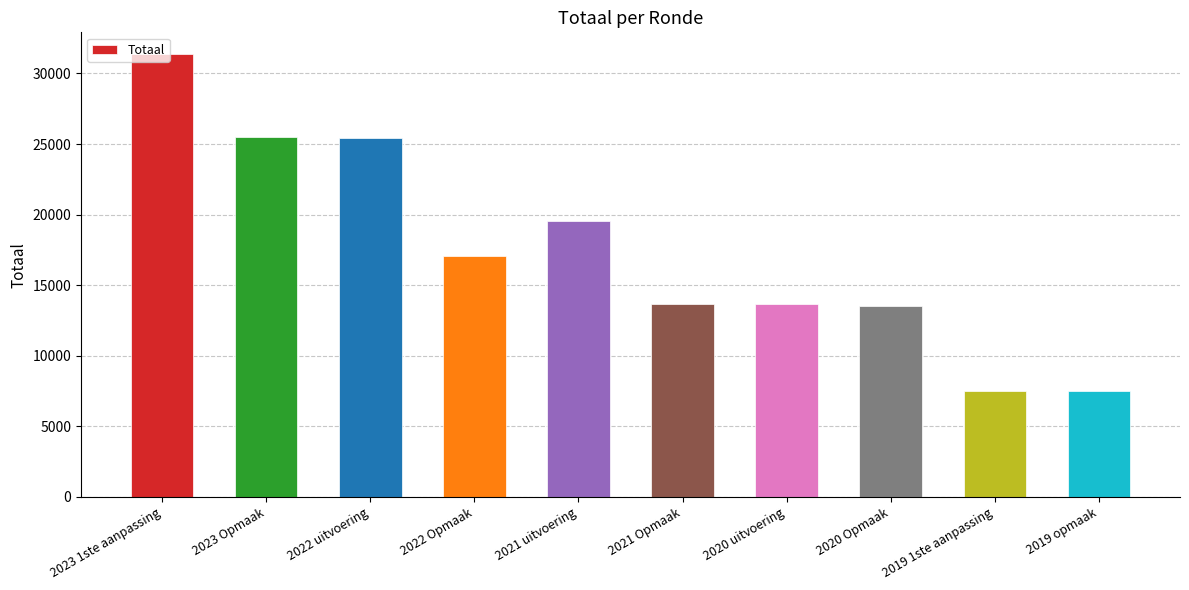

What is the greatest value displayed?

31344